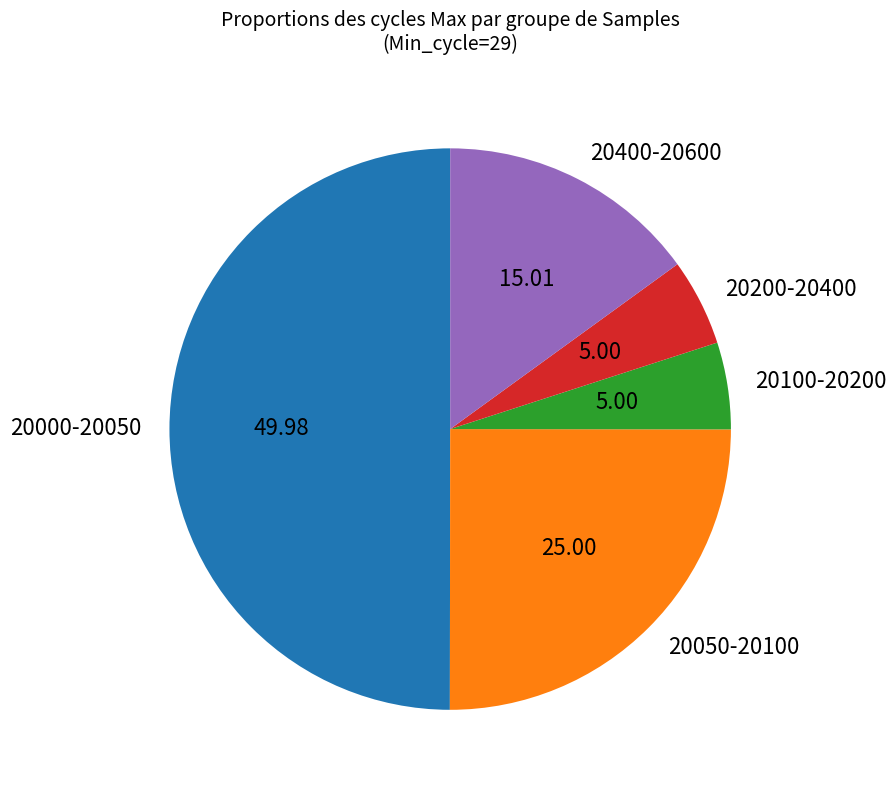

How many segments does this pie chart have?

5